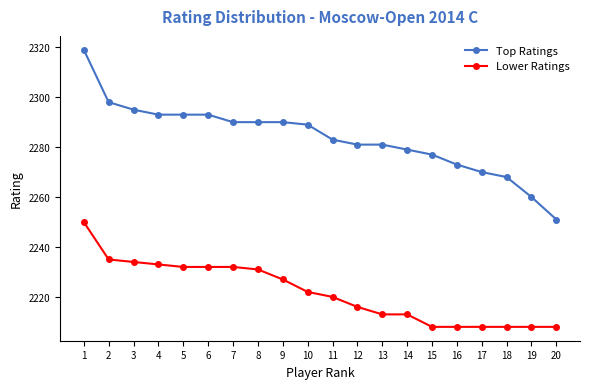

What is the sum of all Lower Ratings values?

44438